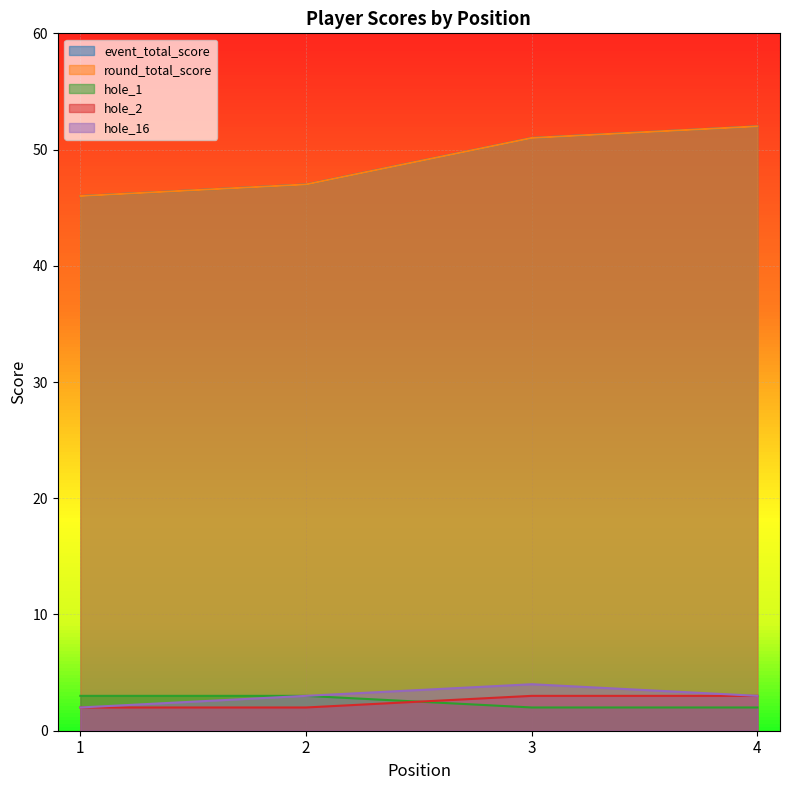

Reading right to left, transcribe all the data shown in this chart.

event_total_score: 52	51	47	46
round_total_score: 52	51	47	46
hole_1: 2	2	3	3
hole_2: 3	3	2	2
hole_16: 3	4	3	2